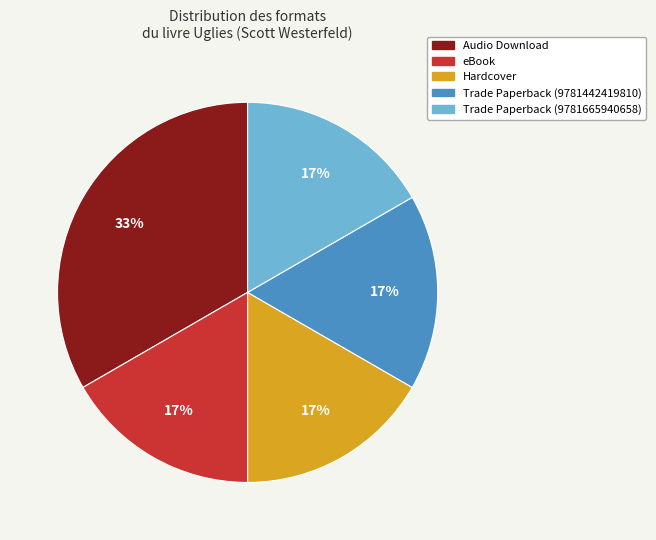

Count the number of slices in the pie.

5